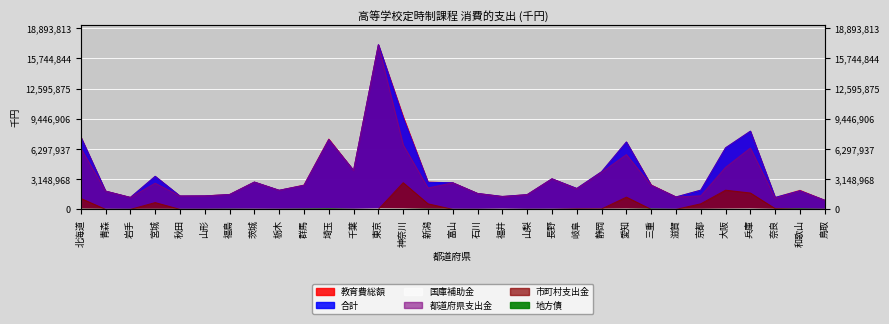

True or false: 合計 and 国庫補助金 intersect in this chart.

False